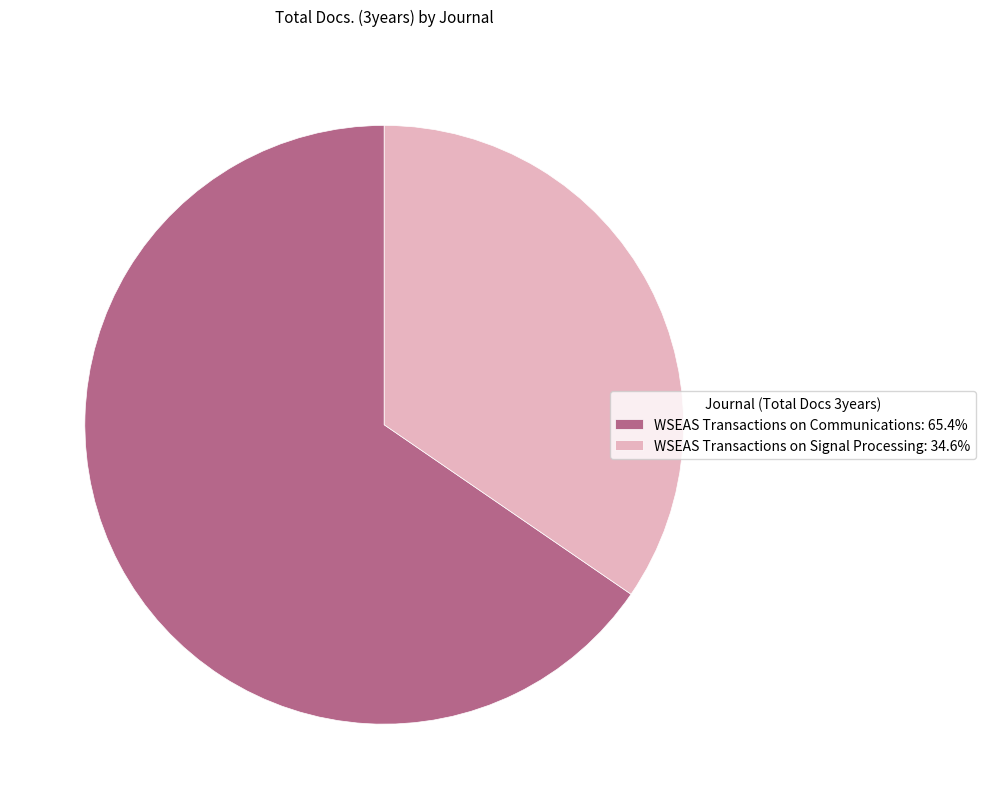

Rank the categories by value from highest to lowest.

WSEAS Transactions on Communications, WSEAS Transactions on Signal Processing